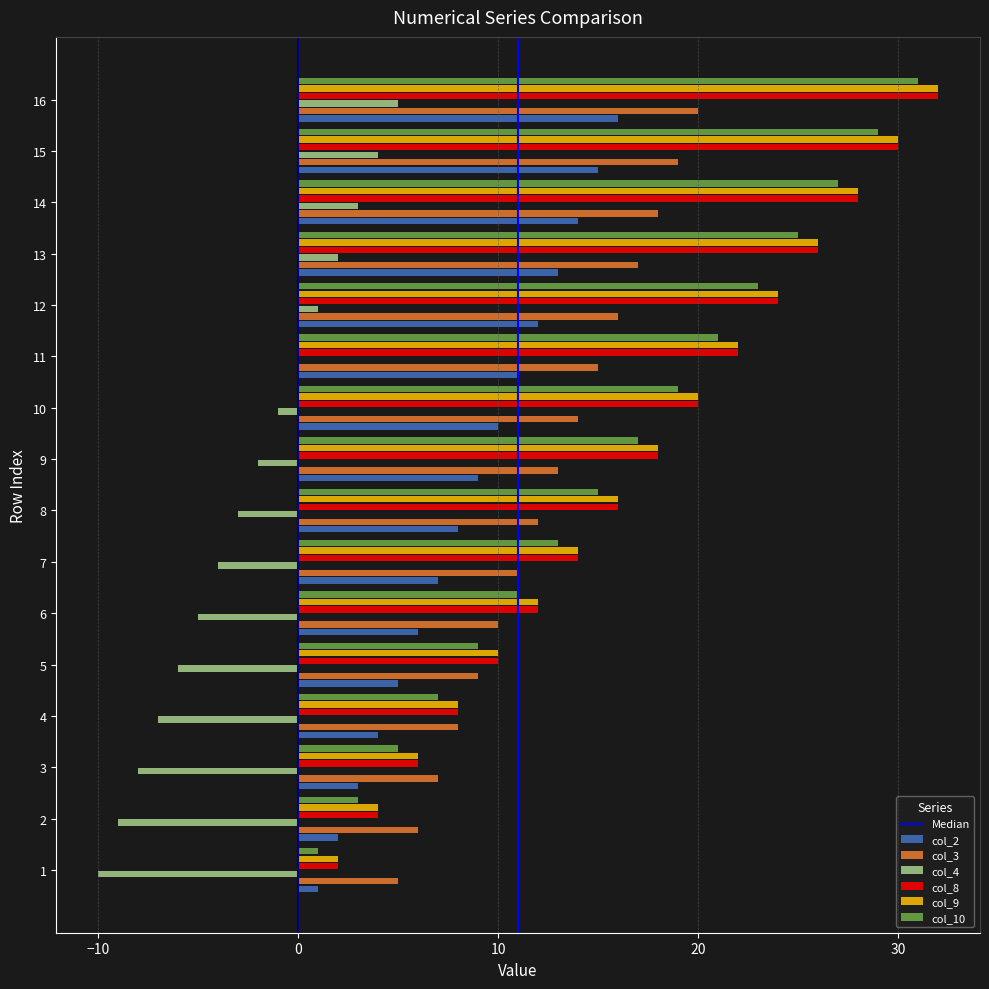

At which category is the sum across all series the highest?

16